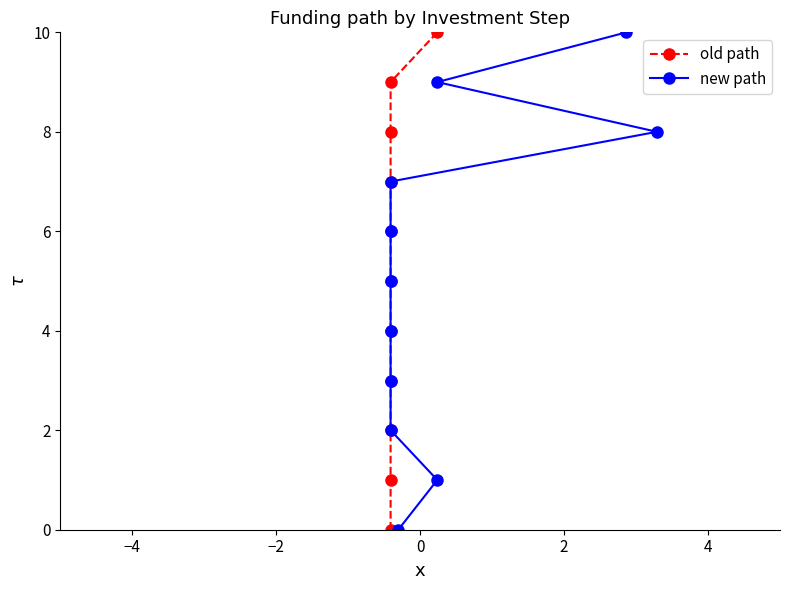

Count the number of categories in the chart.

11